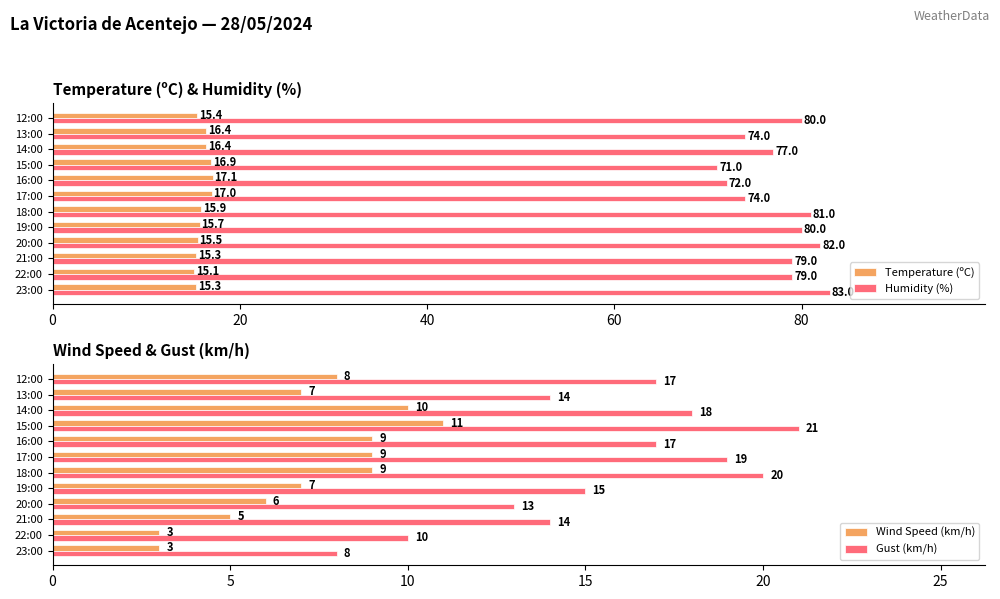

What is the maximum value for Gust (km/h)?

21